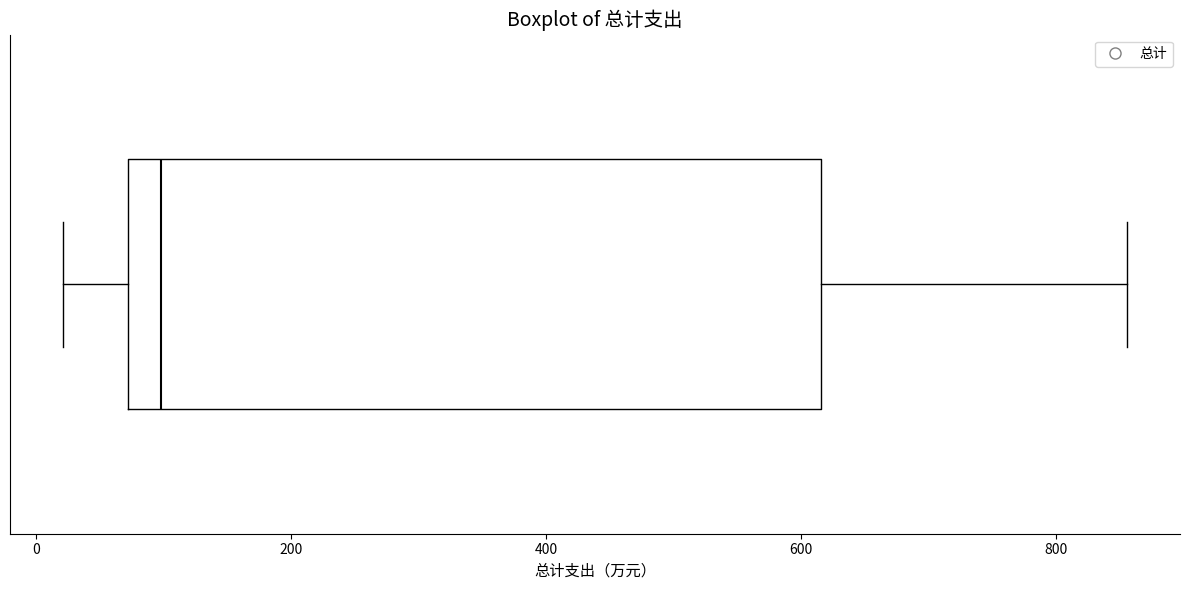

Read this box plot against the x-axis: the position of the median line, the range covered by the box, and the ends of both whiskers. The values are not printed on the chart, so give them approximately, as read against the axis.

median 100, box 80 to 620, whiskers 20 to 860